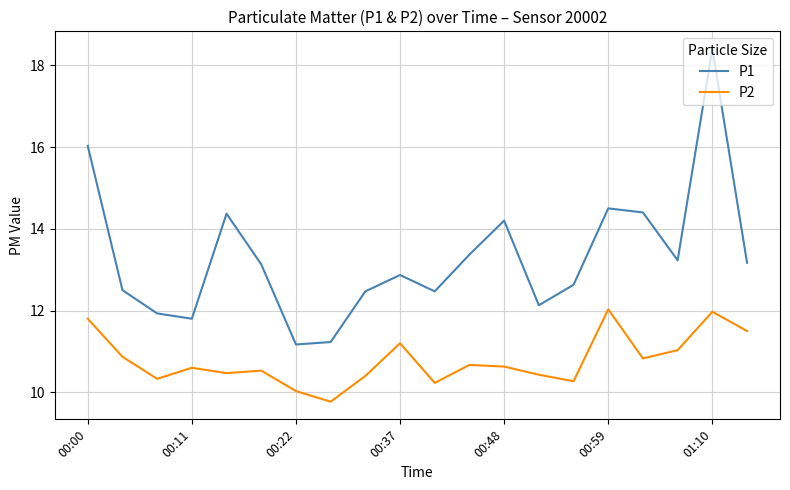

What is the sum of all P1 values?

266.0